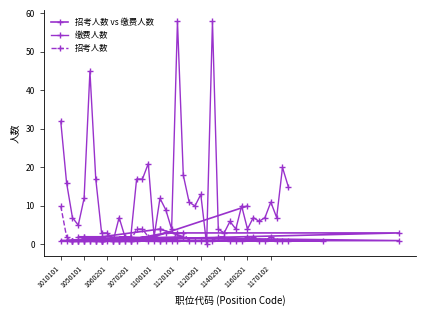

How many lines are shown in the chart?

3